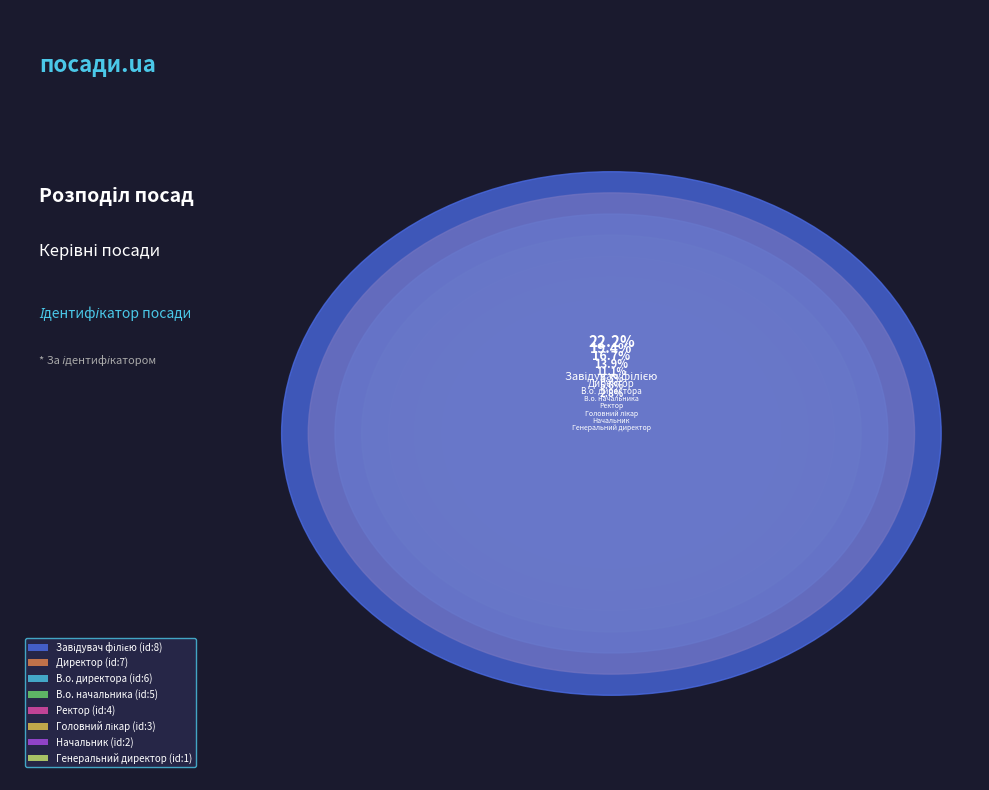

Which category has the smallest portion of the pie?

Генеральний директор